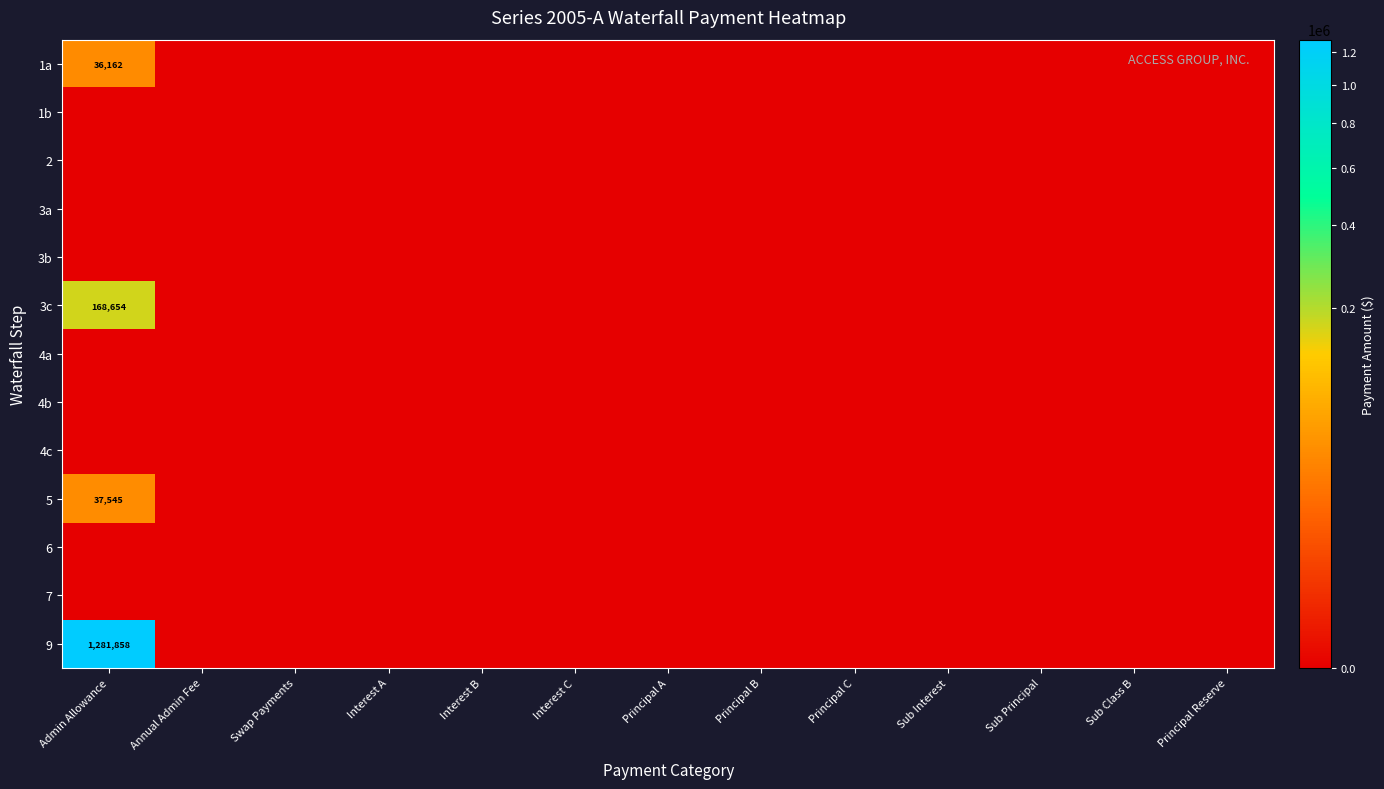

List the series in order of their peak value, highest first.

9, 3c, 5, 1a, 1b, 2, 3a, 3b, 4a, 4b, 4c, 6, 7